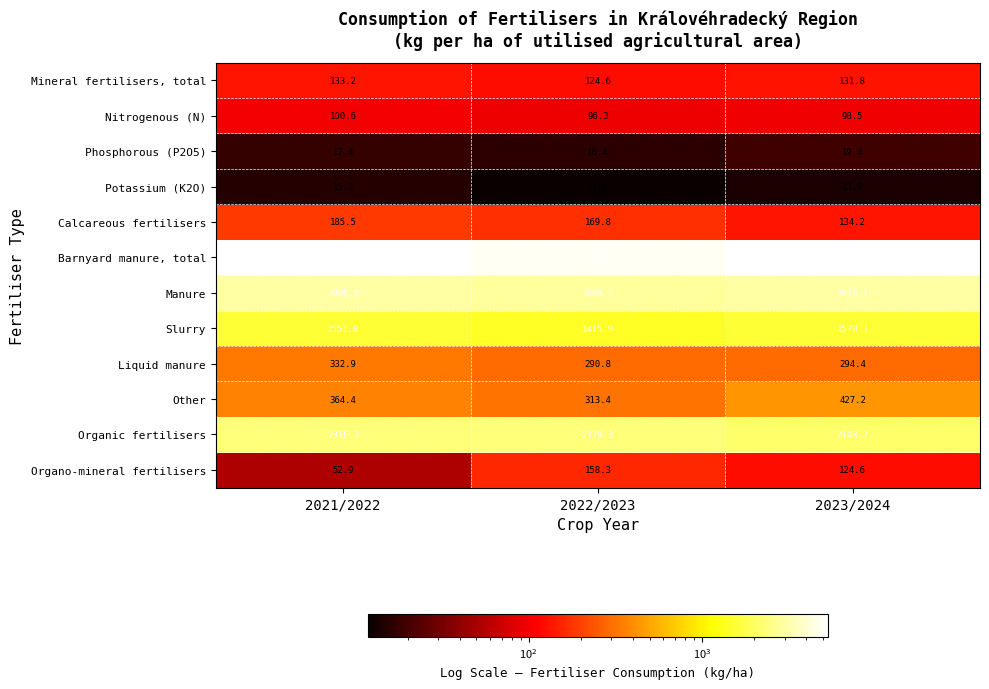

At how many categories does at least one series exceed 2064?

3